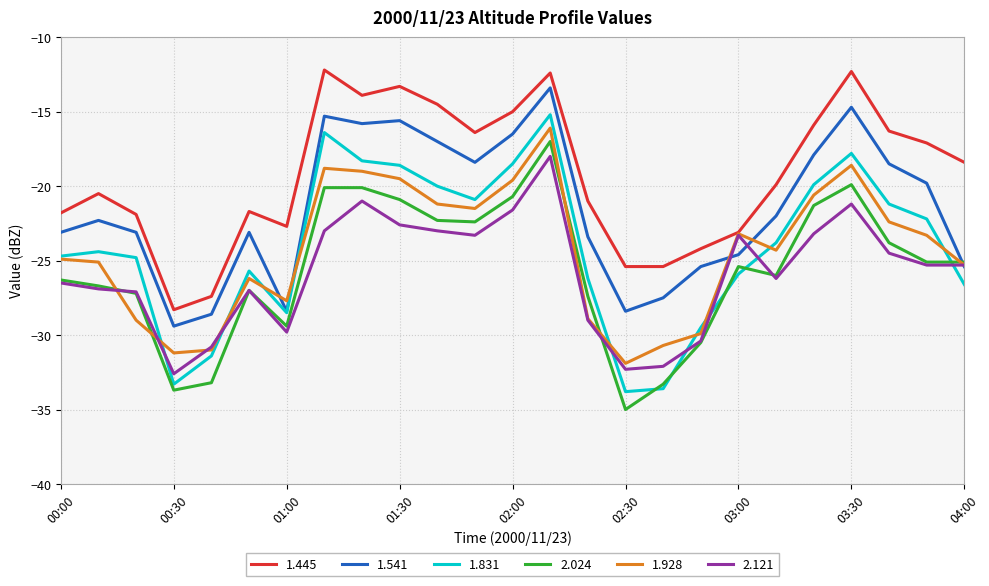

Which series has the widest spread of values?

1.831